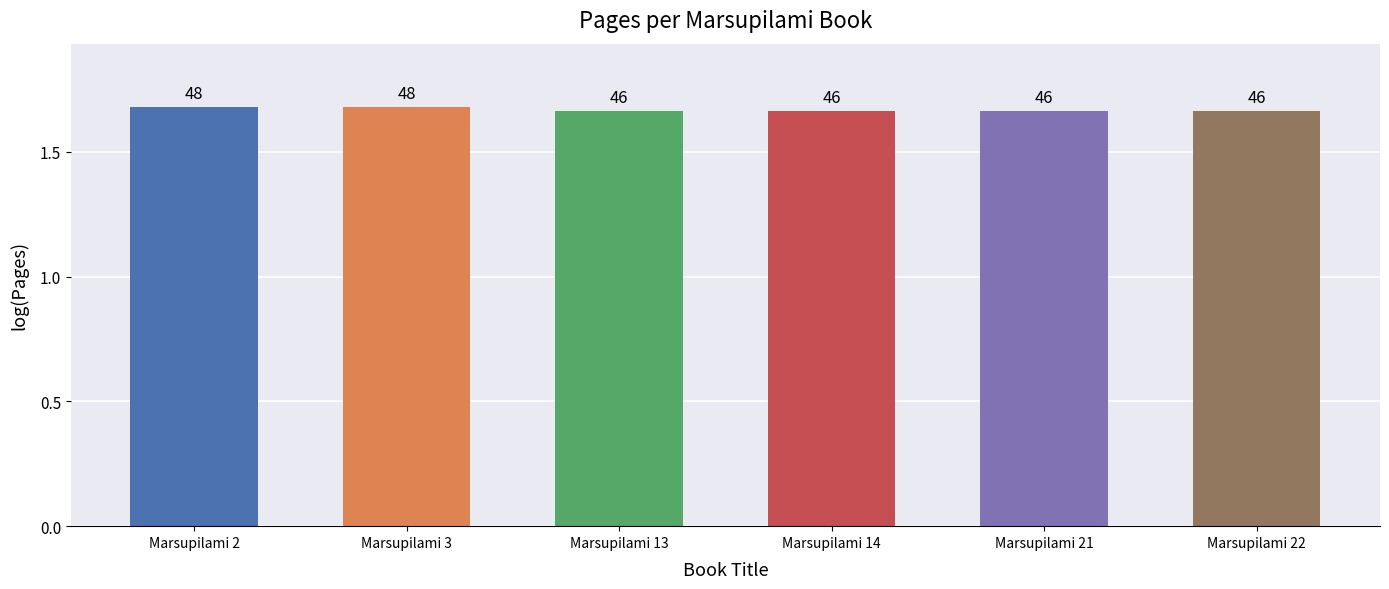

What is the smallest value displayed?

1.7